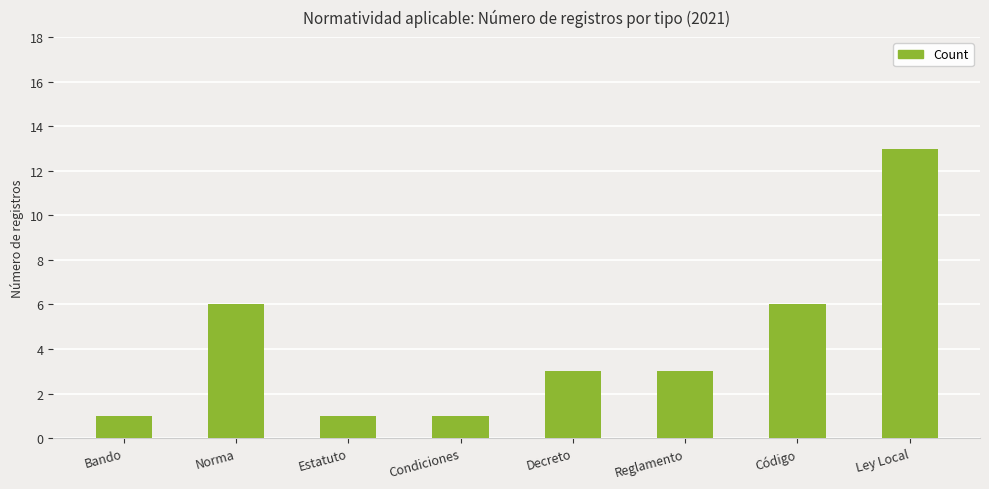

Does the chart contain any negative values?

No